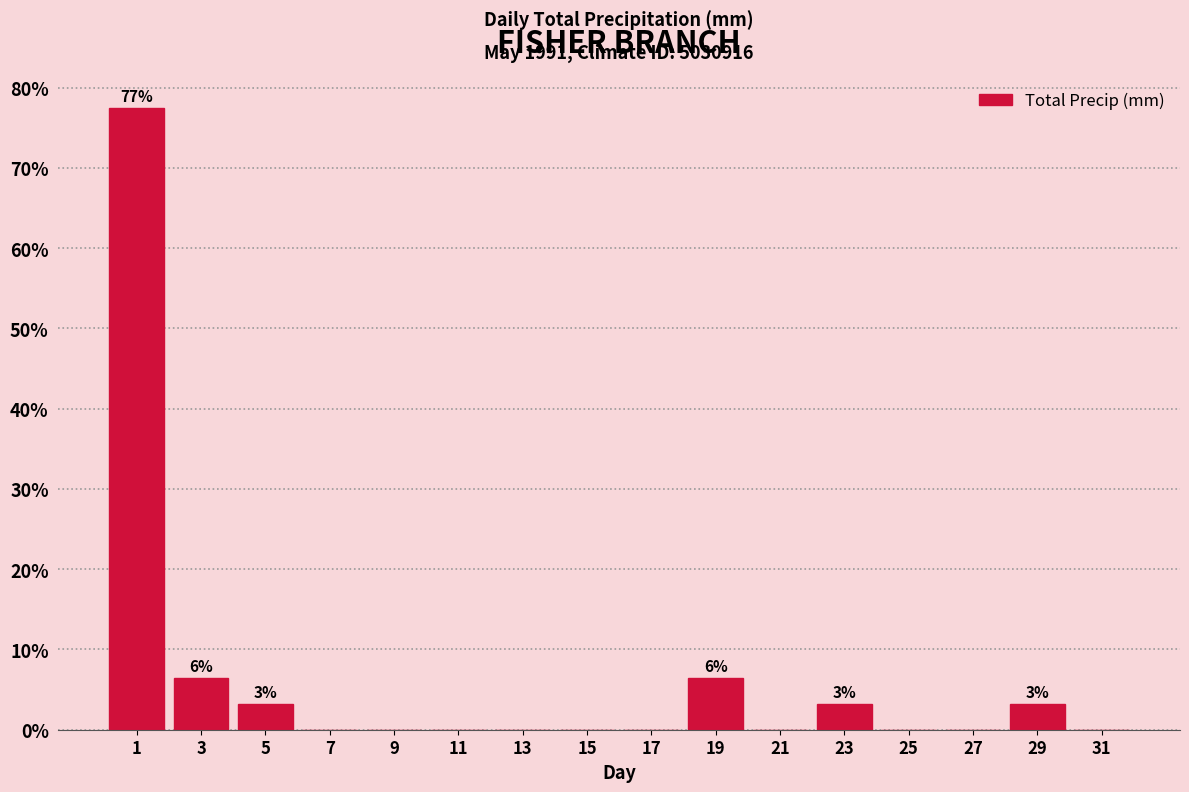

Over which range of the x-axis is the bar tallest?

0 to 2